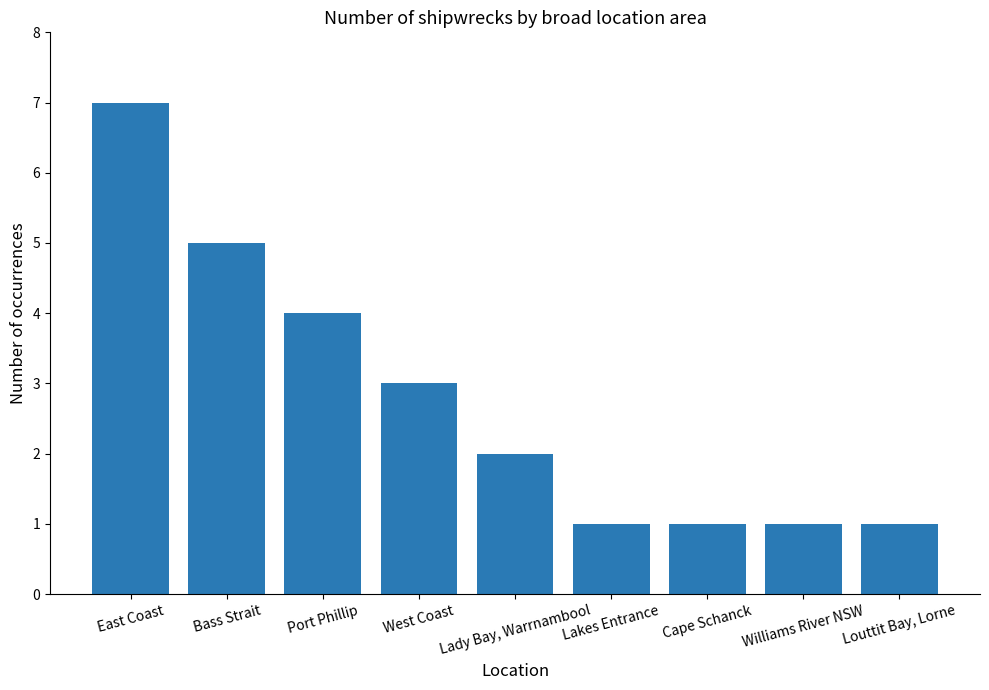

Approximately how many times larger is the value at Bass Strait compared to Port Phillip?

1.2